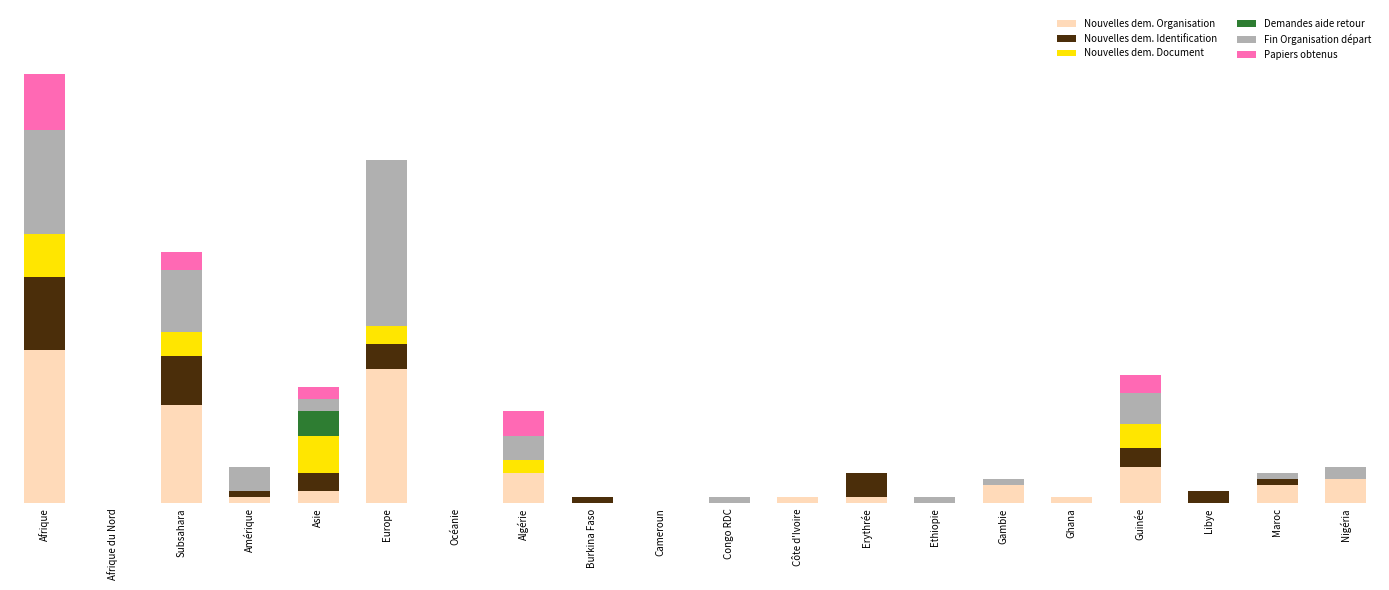

Are the bars grouped side by side (vs. stacked)?

No